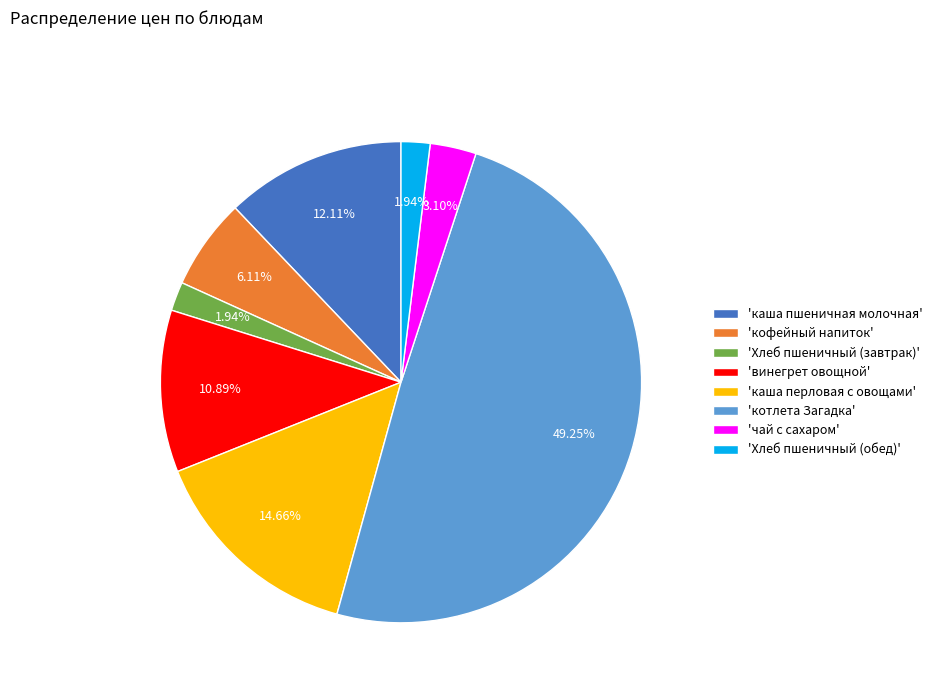

Approximately how many times larger is the value at 'винегрет овощной' compared to 'чай с сахаром'?

3.5